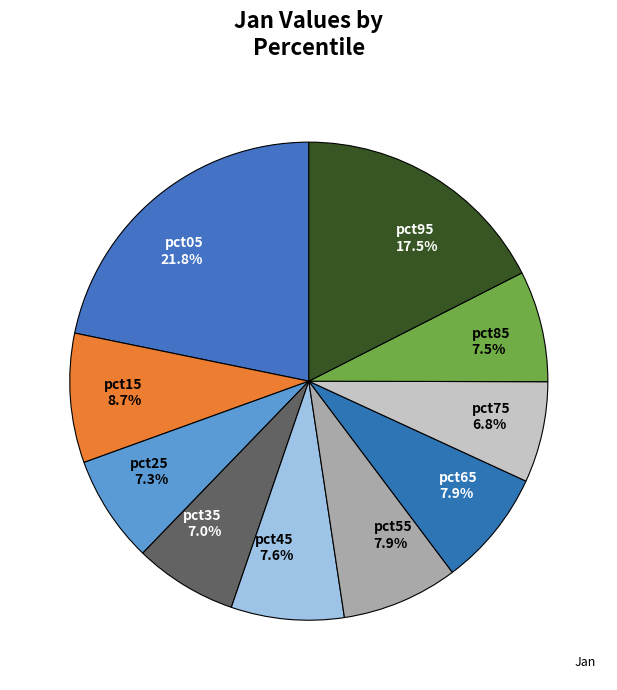

To the nearest percent, what is the combined percentage of pct55 and pct85?

15%